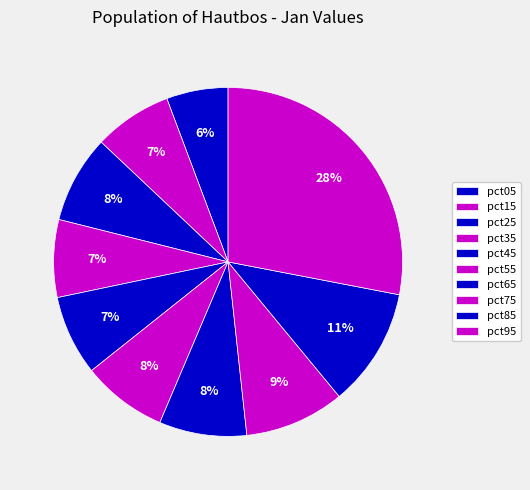

Is there a majority slice in this chart?

No